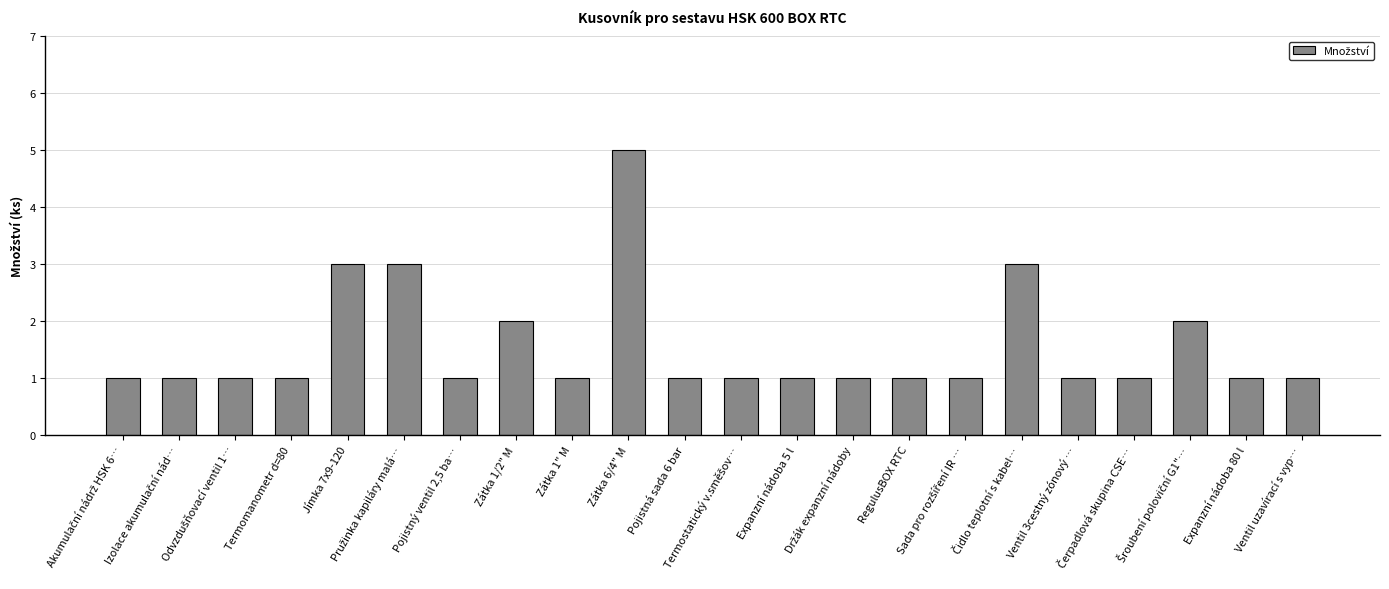

The chart shows a value of 2 at Pojistný ventil 2,5 ba…. True or false?

False